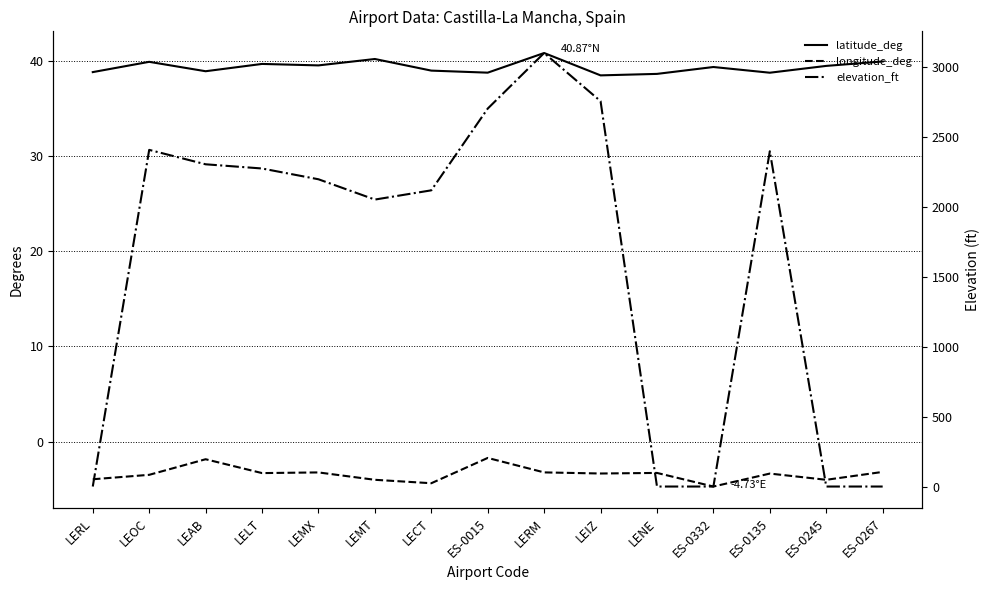

Count the number of data series in this chart.

3